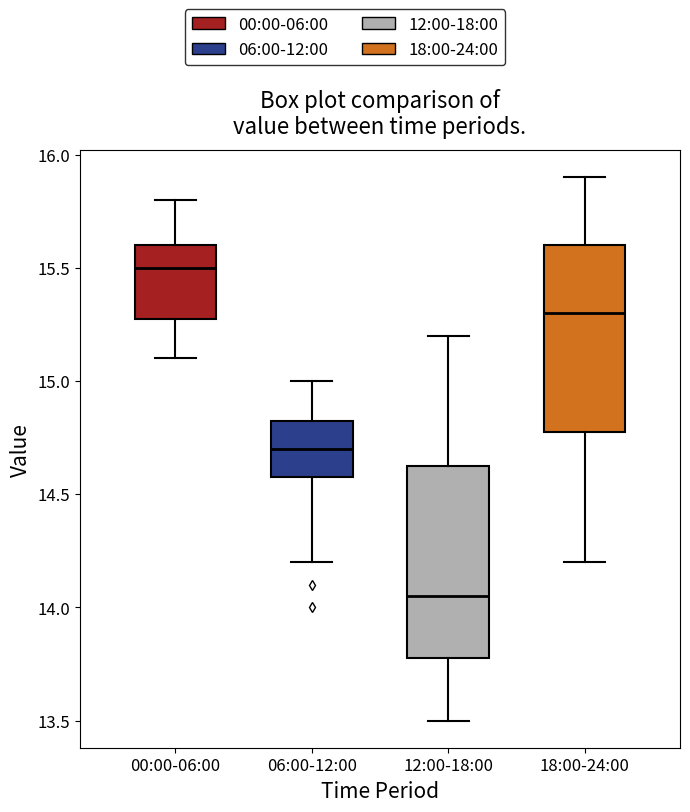

Which box's median line is the lowest?

12:00-18:00